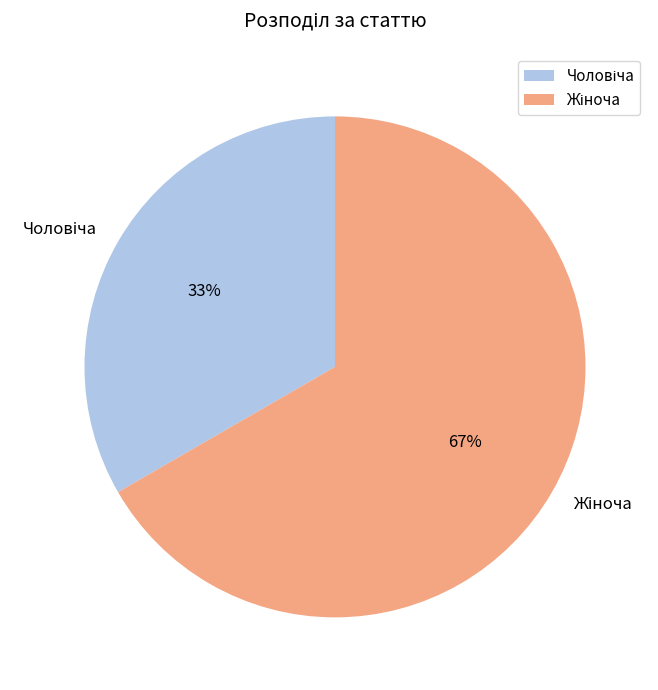

Does any single category account for the majority?

Yes